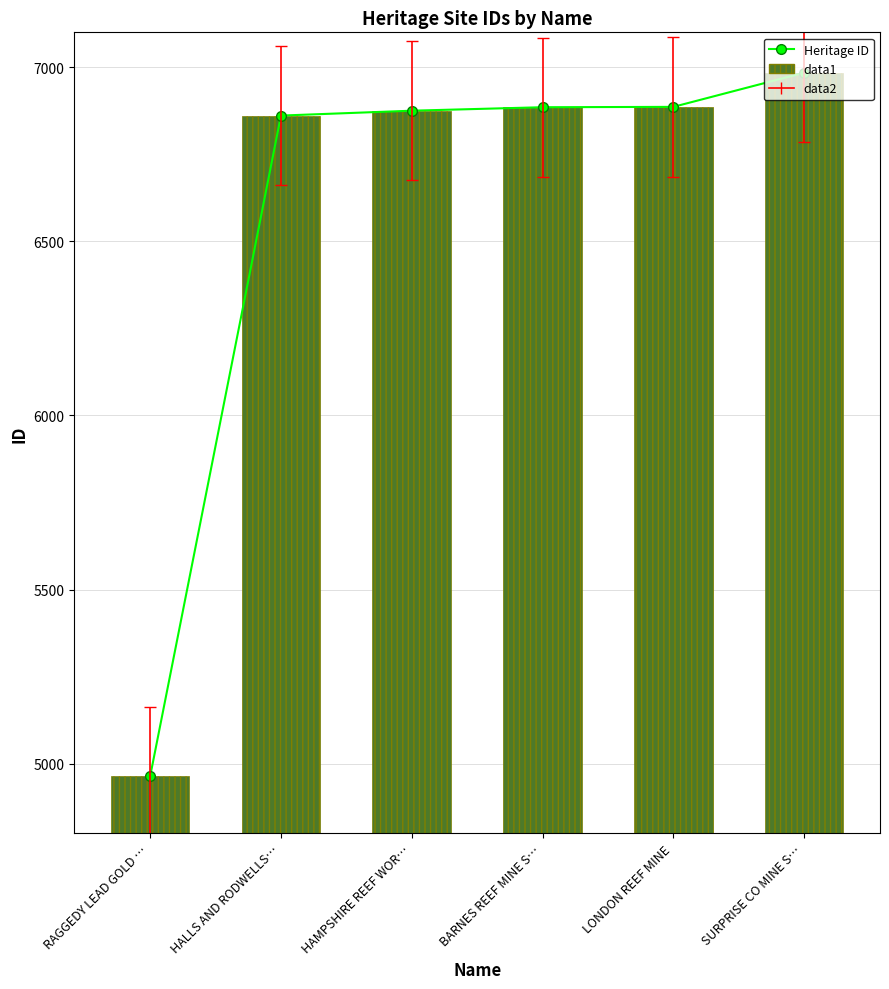

Reading left to right, transcribe all the data shown in this chart.

Heritage ID: 4964	6861	6875	6885	6886	6984
ID: 4964	6861	6875	6885	6886	6984